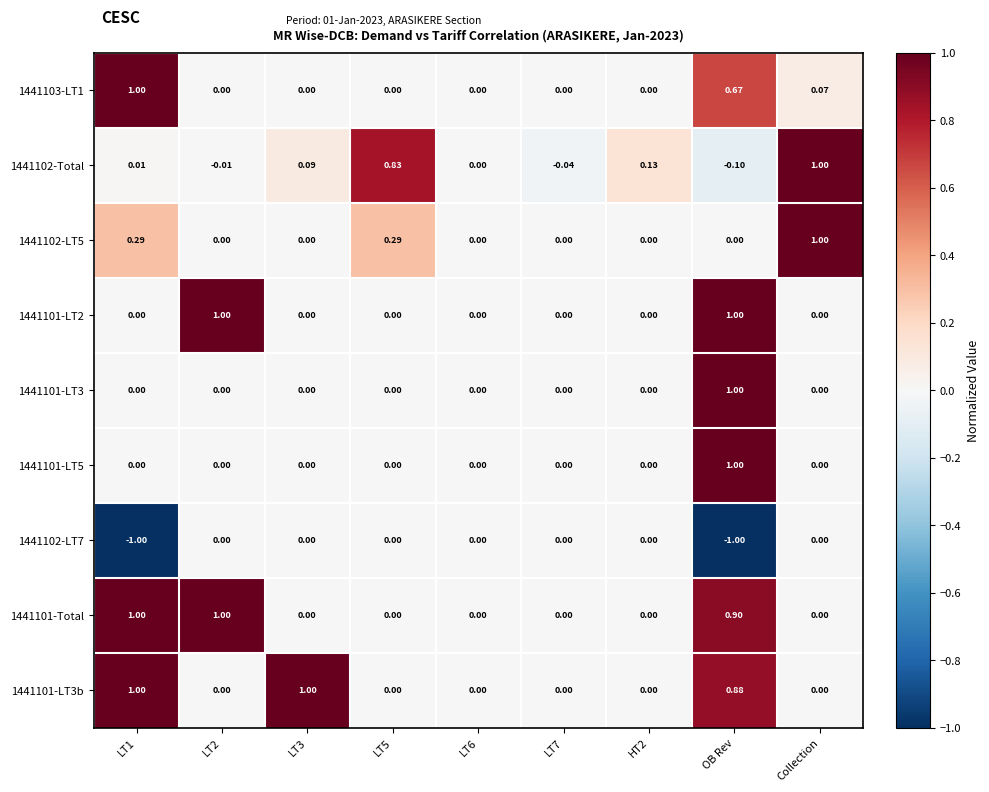

How many data points in 1441101-LT2 are above 0?

2